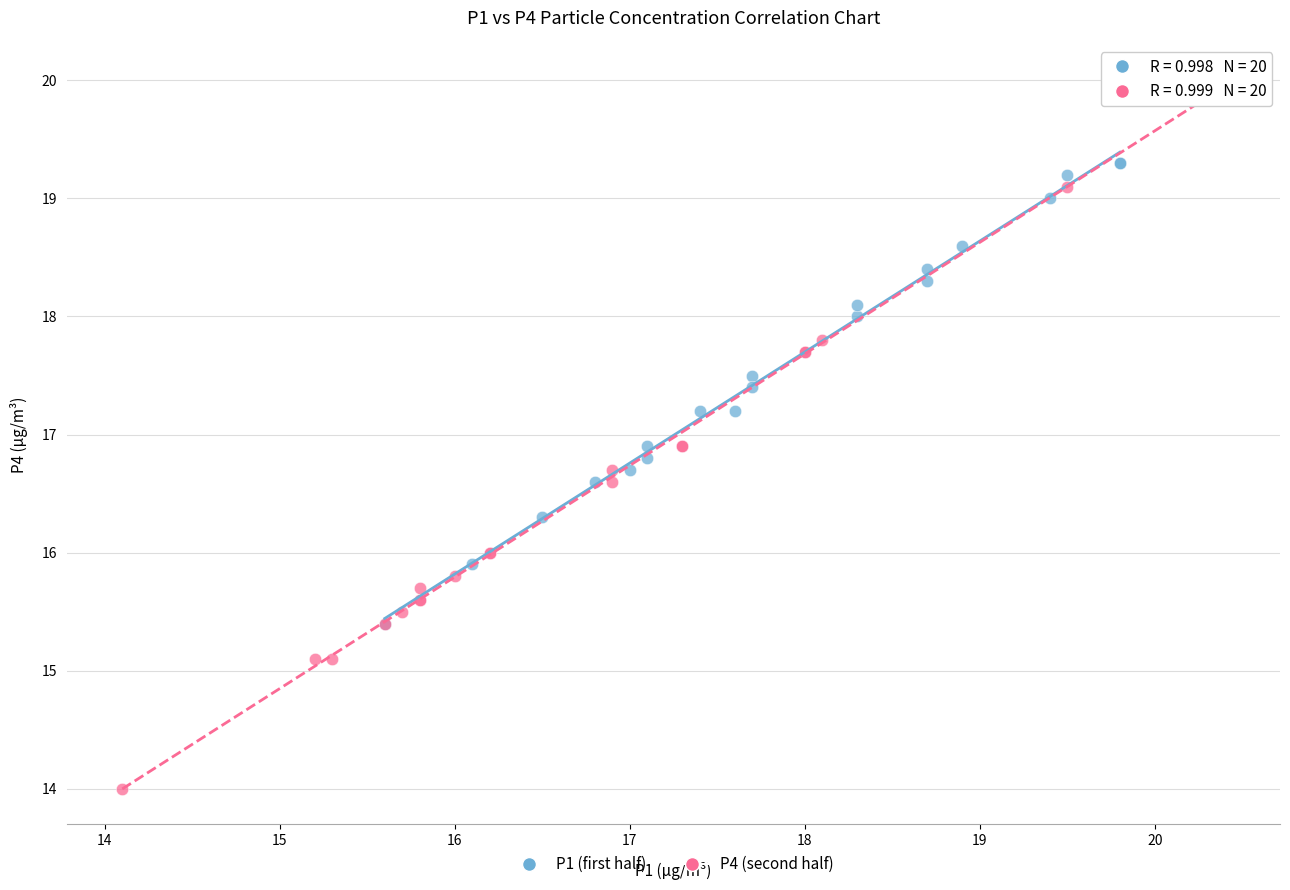

Which series reaches the maximum Y coordinate?

P4 (second half)